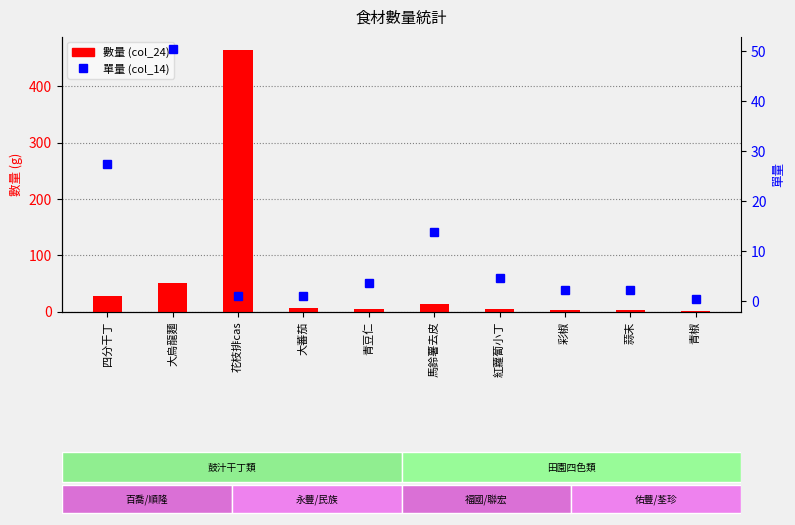

How many series are shown in this chart?

2